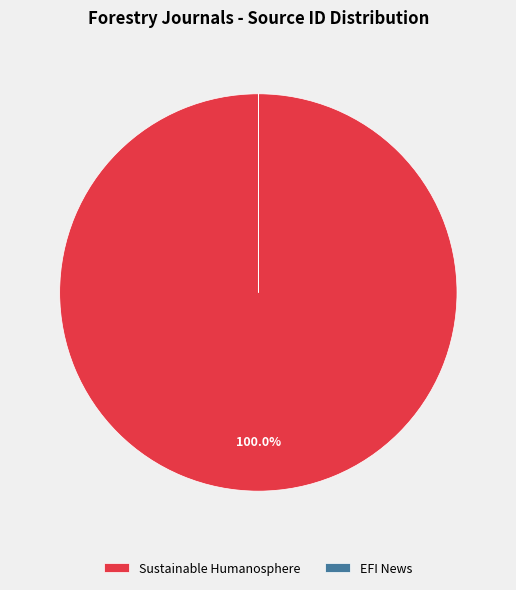

To the nearest percent, what is the difference between the largest and smallest slice percentages?

100%